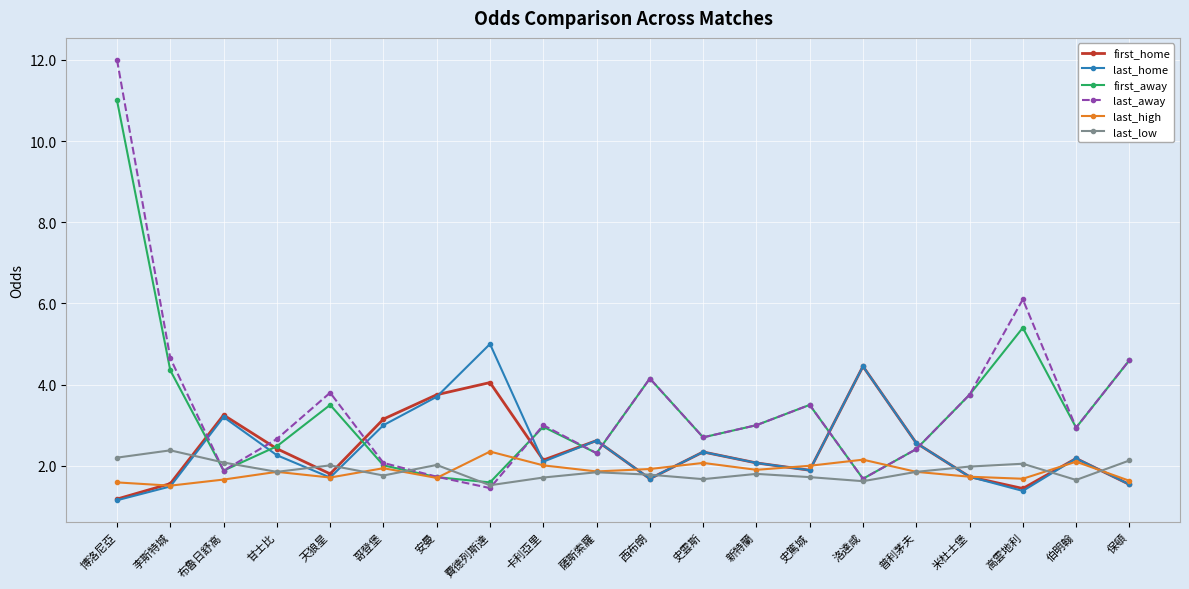

What is the minimum value for first_away?

1.6